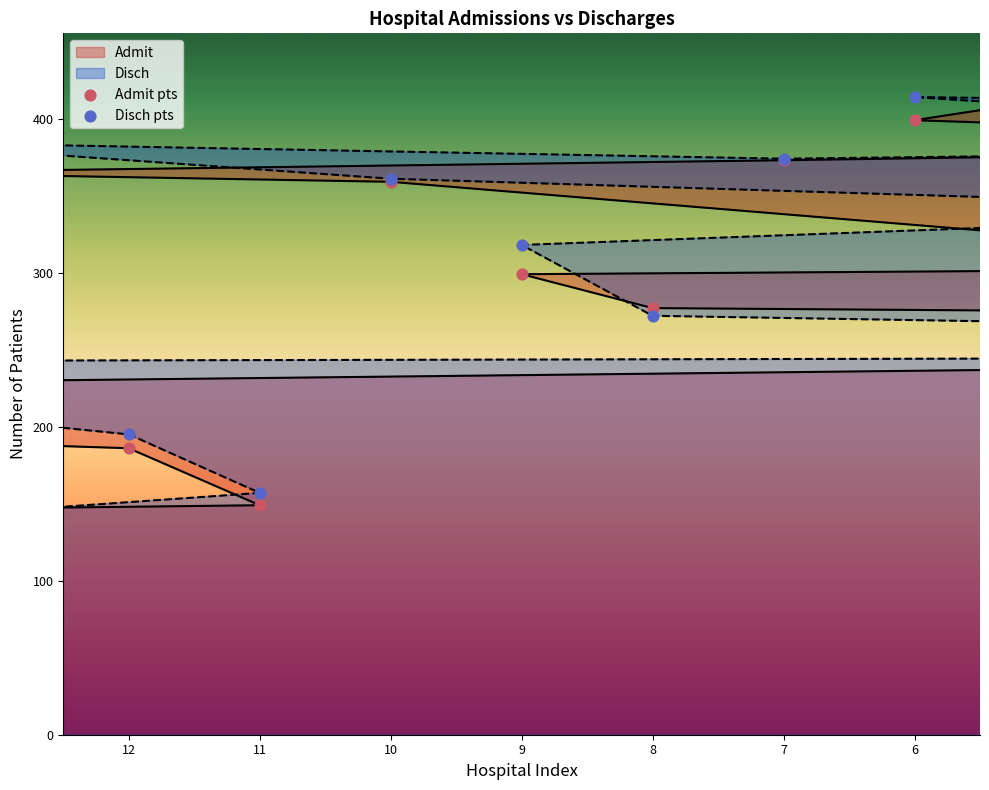

Which series has the largest total across all categories?

Disch pts